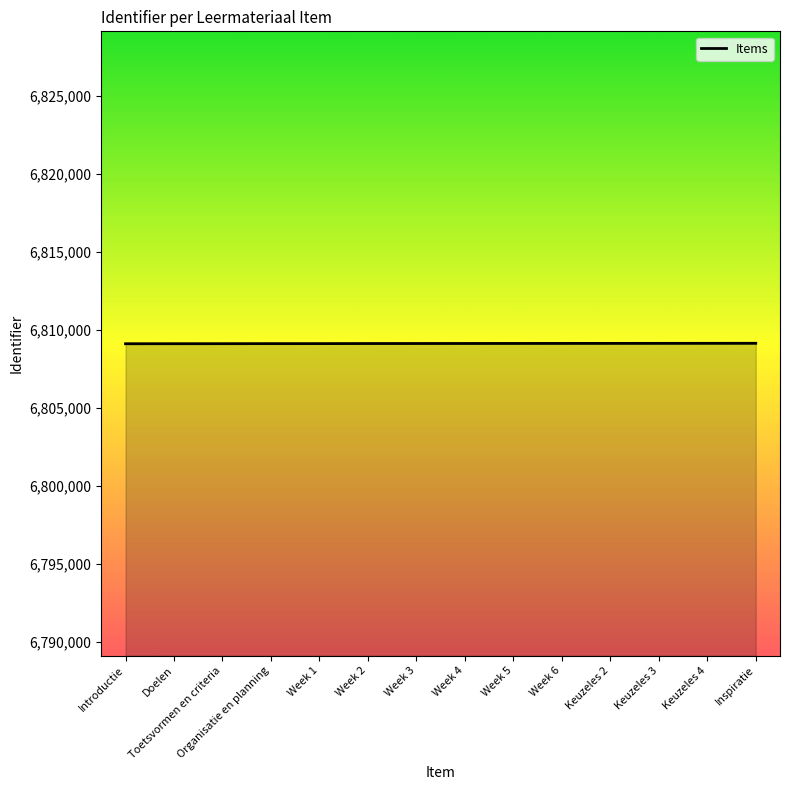

What is the maximum value shown in the chart?

6809131